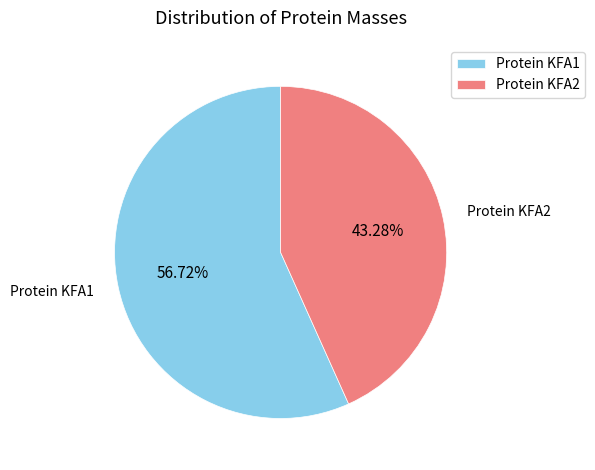

How many segments does this pie chart have?

2